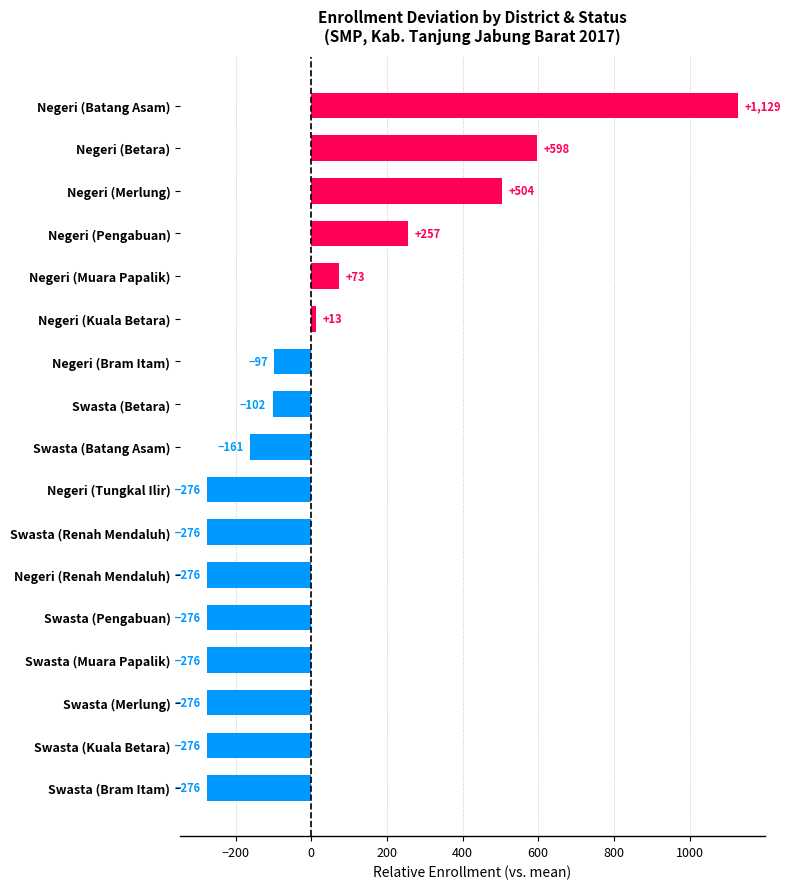

The value at Negeri (Pengabuan) is 256.6. True or false?

True